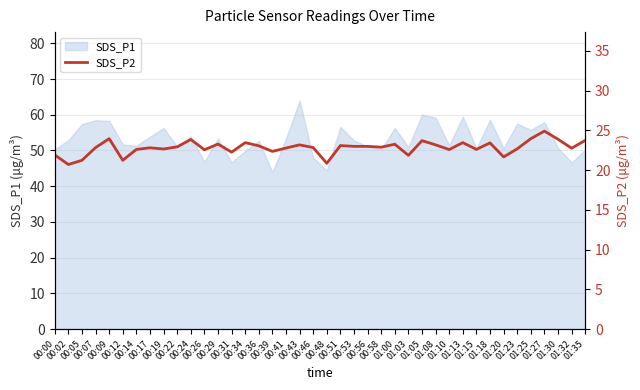

What is the maximum value for SDS_P1?

64.0